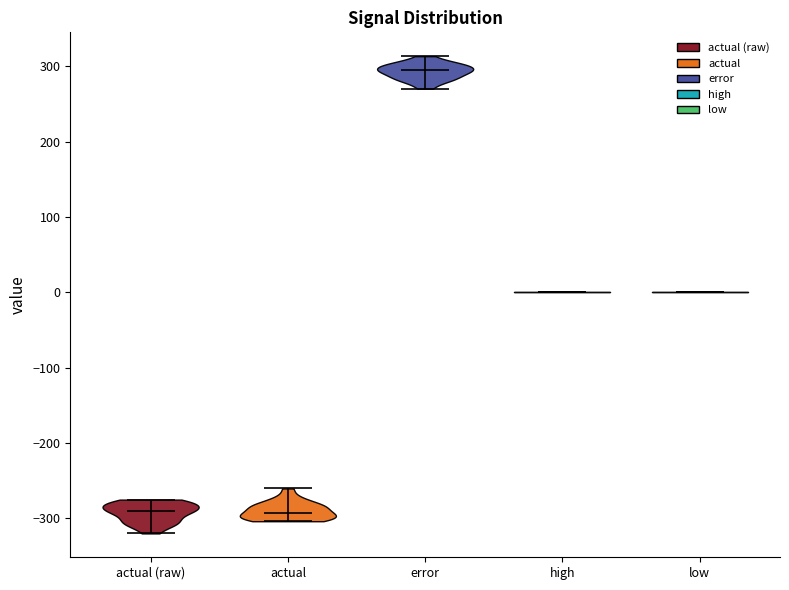

Reading left to right, read every violin against the y-axis: where its median line is, and the lowest and highest points it reaches. The values are not printed on the chart, so give them approximately, as read against the axis.

actual (raw): median line -290, lowest point -320, highest point -280
actual: median line -290, lowest point -300, highest point -260
error: median line 300, lowest point 270, highest point 310
high: median line 0, lowest point 0, highest point 0
low: median line 0, lowest point 0, highest point 0